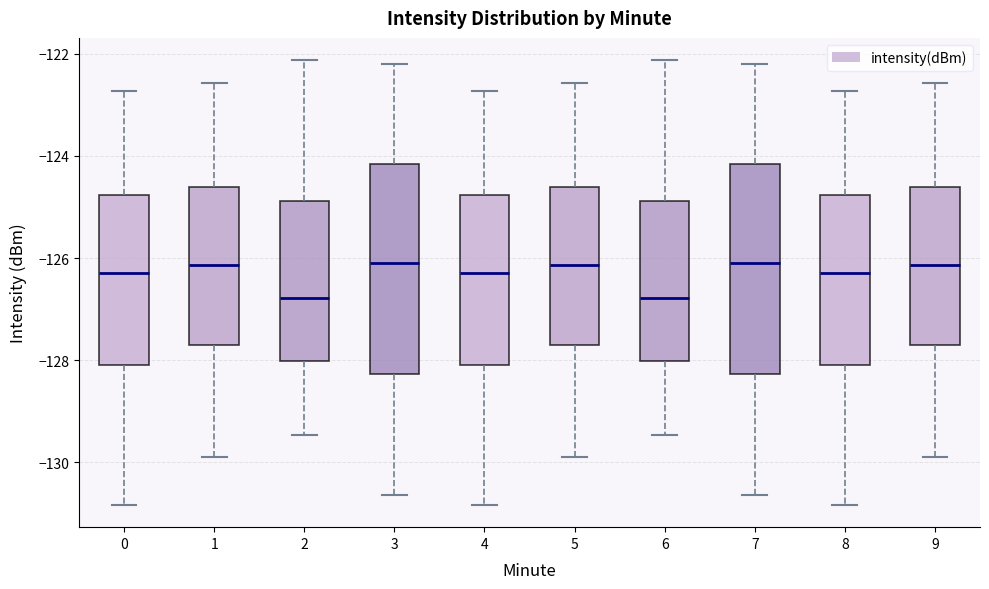

Reading left to right, read every box against the y-axis: the position of its median line, the range the box covers, and the ends of its whiskers. The values are not printed on the chart, so give them approximately, as read against the axis.

0: median -126.2, box -128.0 to -124.8, whiskers -130.8 to -122.8
1: median -126.2, box -127.8 to -124.6, whiskers -129.8 to -122.6
2: median -126.8, box -128.0 to -124.8, whiskers -129.4 to -122.2
3: median -126.2, box -128.2 to -124.2, whiskers -130.6 to -122.2
4: median -126.2, box -128.0 to -124.8, whiskers -130.8 to -122.8
5: median -126.2, box -127.8 to -124.6, whiskers -129.8 to -122.6
6: median -126.8, box -128.0 to -124.8, whiskers -129.4 to -122.2
7: median -126.2, box -128.2 to -124.2, whiskers -130.6 to -122.2
8: median -126.2, box -128.0 to -124.8, whiskers -130.8 to -122.8
9: median -126.2, box -127.8 to -124.6, whiskers -129.8 to -122.6